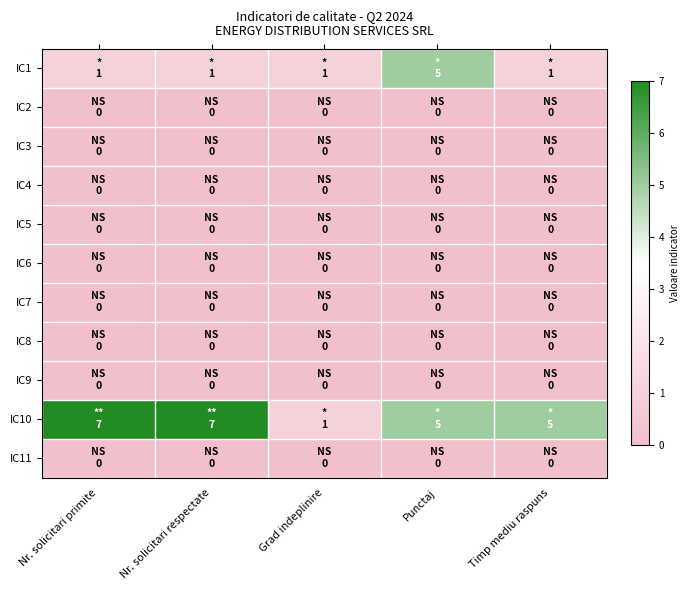

Reading left to right, extract all data points from this chart.

IC1: Nr. solicitari primite=1	Nr. solicitari respectate=1	Grad indeplinire=1	Punctaj=5	Timp mediu raspuns=1
IC2: Nr. solicitari primite=0	Nr. solicitari respectate=0	Grad indeplinire=0	Punctaj=0	Timp mediu raspuns=0
IC3: Nr. solicitari primite=0	Nr. solicitari respectate=0	Grad indeplinire=0	Punctaj=0	Timp mediu raspuns=0
IC4: Nr. solicitari primite=0	Nr. solicitari respectate=0	Grad indeplinire=0	Punctaj=0	Timp mediu raspuns=0
IC5: Nr. solicitari primite=0	Nr. solicitari respectate=0	Grad indeplinire=0	Punctaj=0	Timp mediu raspuns=0
IC6: Nr. solicitari primite=0	Nr. solicitari respectate=0	Grad indeplinire=0	Punctaj=0	Timp mediu raspuns=0
IC7: Nr. solicitari primite=0	Nr. solicitari respectate=0	Grad indeplinire=0	Punctaj=0	Timp mediu raspuns=0
IC8: Nr. solicitari primite=0	Nr. solicitari respectate=0	Grad indeplinire=0	Punctaj=0	Timp mediu raspuns=0
IC9: Nr. solicitari primite=0	Nr. solicitari respectate=0	Grad indeplinire=0	Punctaj=0	Timp mediu raspuns=0
IC10: Nr. solicitari primite=7	Nr. solicitari respectate=7	Grad indeplinire=1	Punctaj=5	Timp mediu raspuns=5
IC11: Nr. solicitari primite=0	Nr. solicitari respectate=0	Grad indeplinire=0	Punctaj=0	Timp mediu raspuns=0